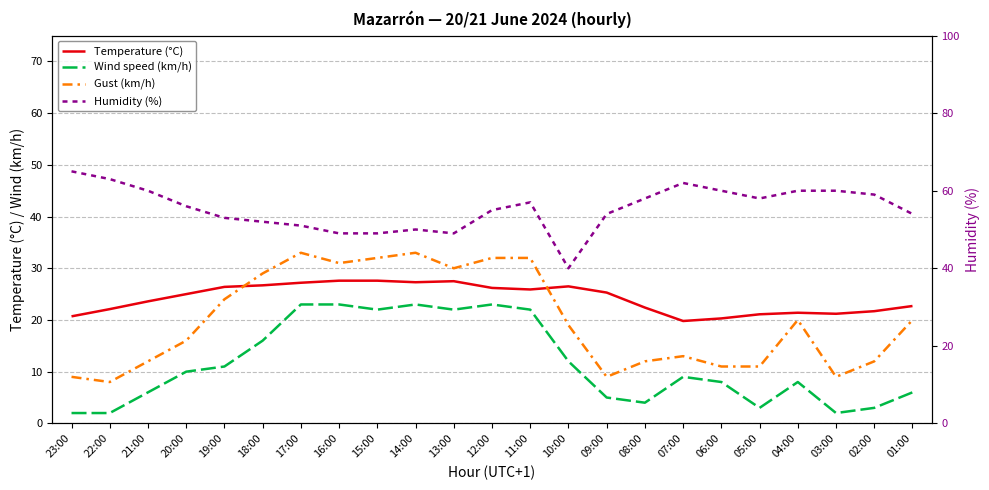

Does the chart have visible grid lines?

Yes